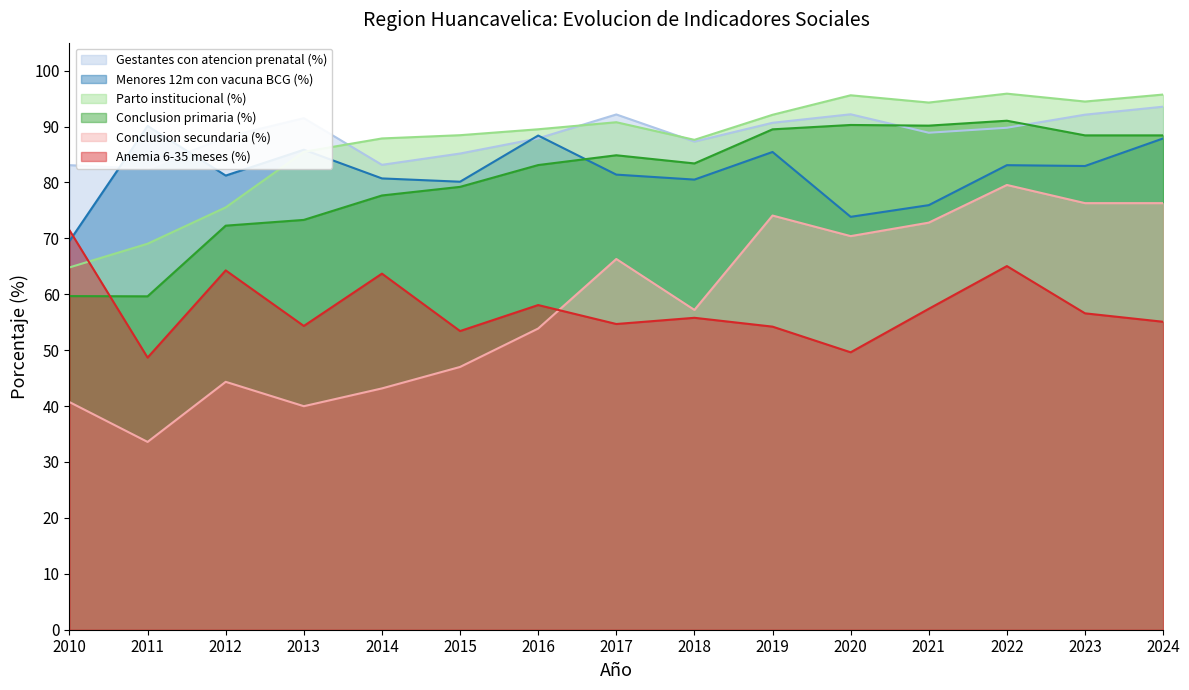

Rank the series at 2016 from lowest to highest value.

Conclusion secundaria (%), Anemia 6-35 meses (%), Conclusion primaria (%), Gestantes con atencion prenatal (%), Menores 12m con vacuna BCG (%), Parto institucional (%)